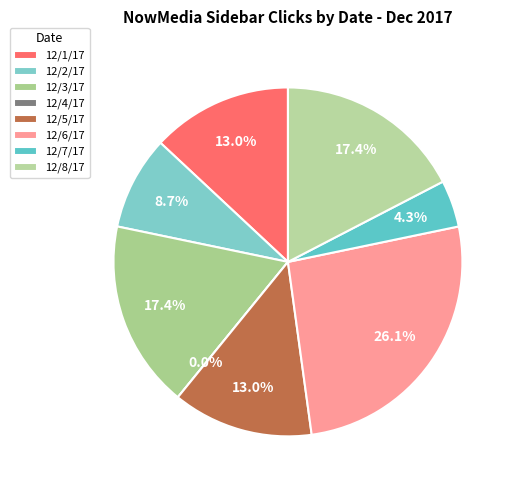

To the nearest percent, what is the difference between the largest and smallest slice percentages?

26%